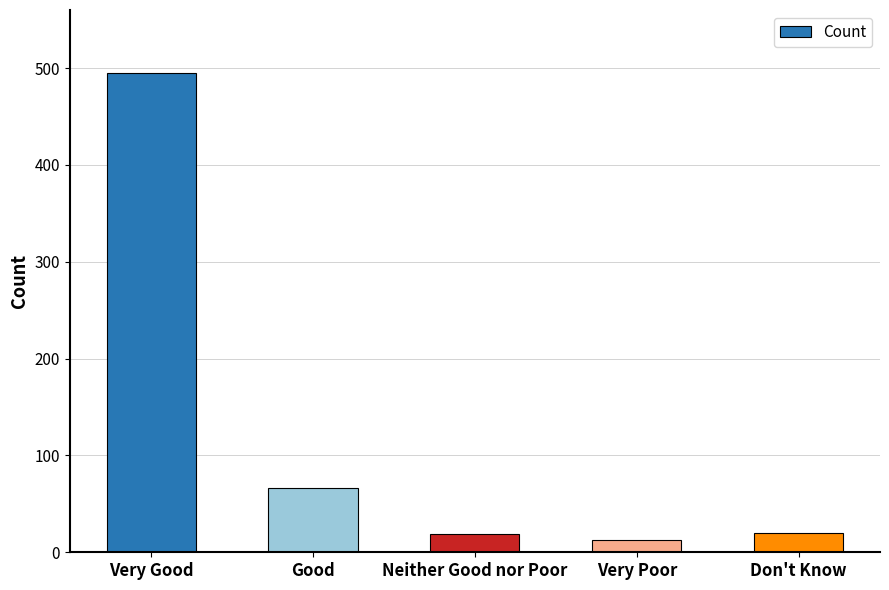

What is the sum of all values?

613